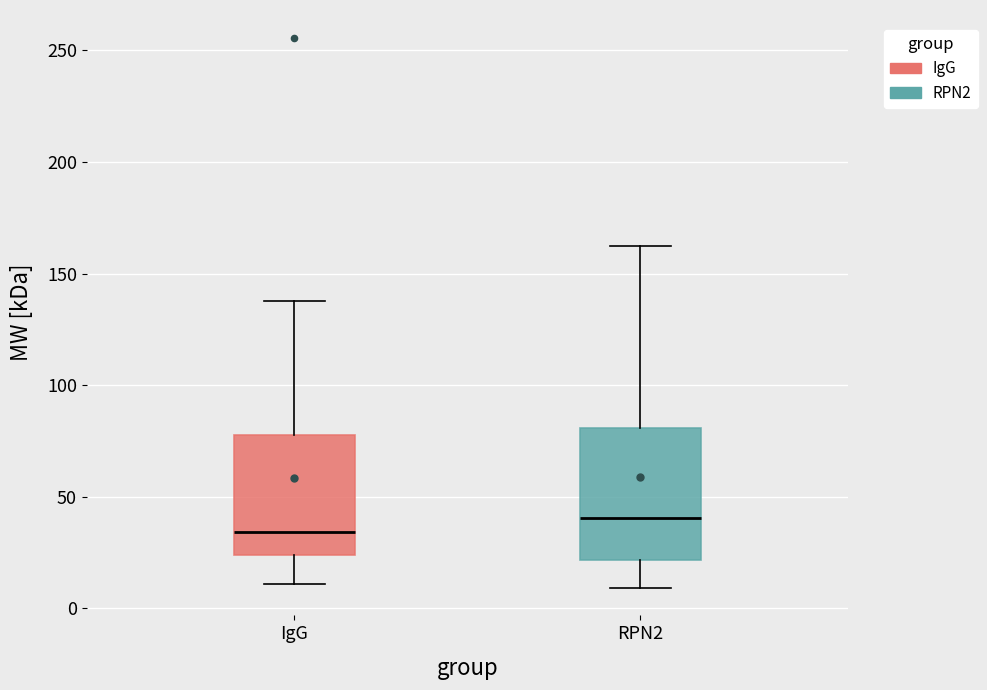

Which box's median line is the highest?

RPN2